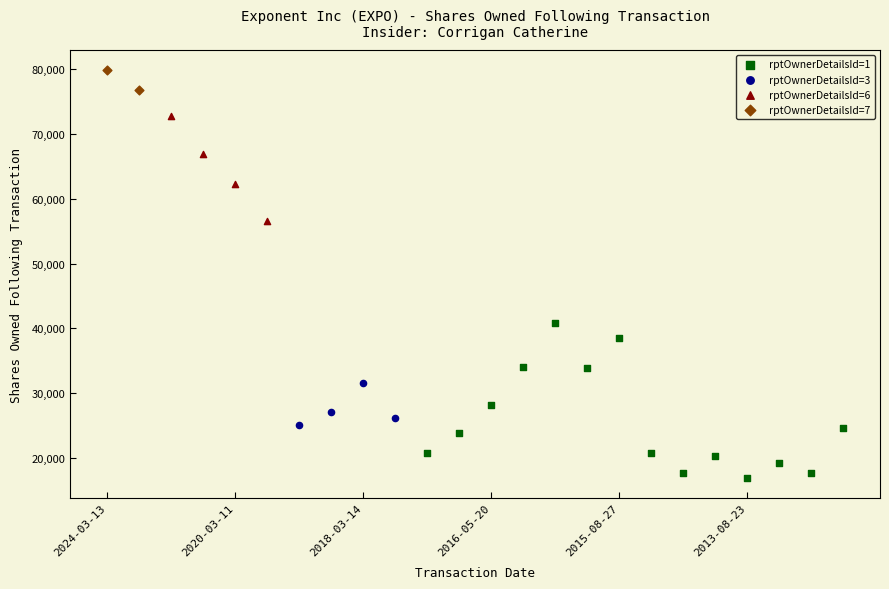

What are all the series names shown in the legend?

rptOwnerDetailsId=1, rptOwnerDetailsId=3, rptOwnerDetailsId=6, rptOwnerDetailsId=7